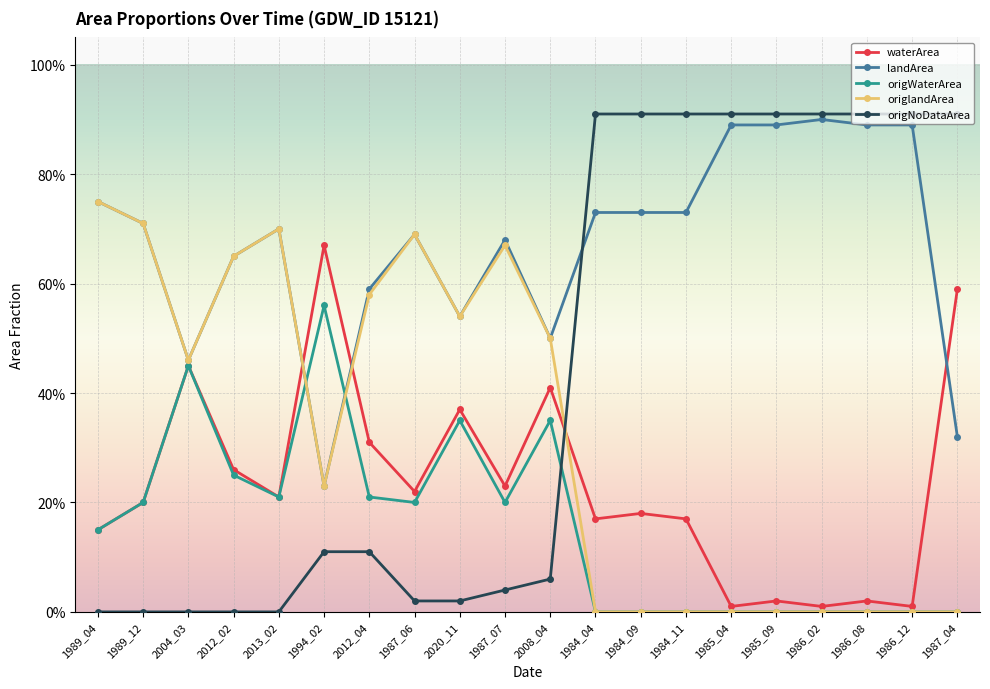

In landArea, how many points are lower than both neighbors (excluding endpoints)?

4